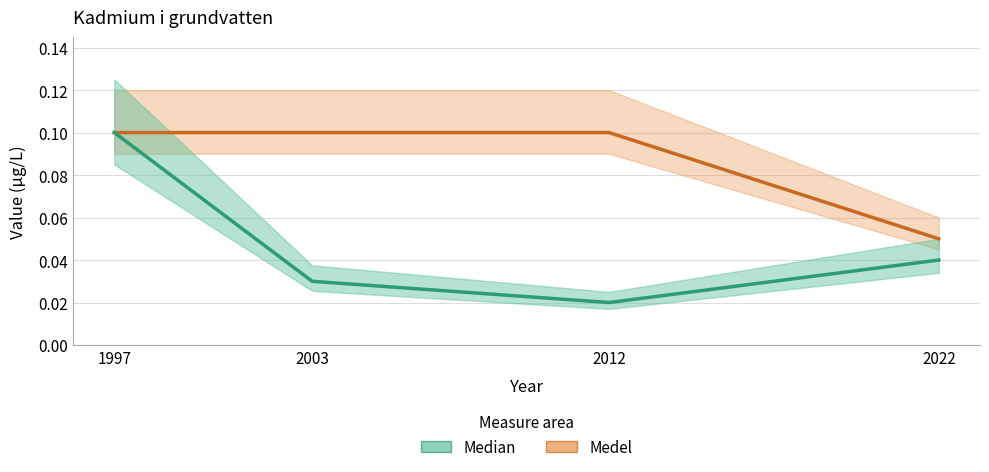

Reading left to right, transcribe all the data shown in this chart.

Median: 0.1	0.0	0.0	0.0
Medel: 0.1	0.1	0.1	0.1